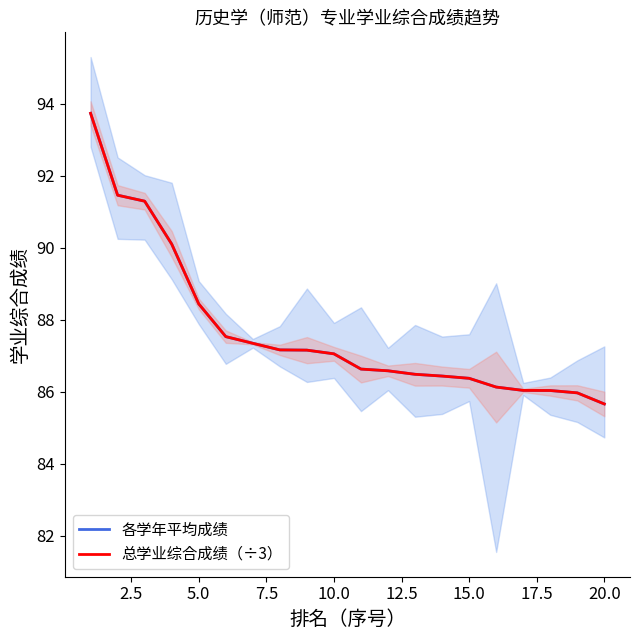

What is the value of the 总学业综合成绩（÷3） point at the 20th from the left?

85.7